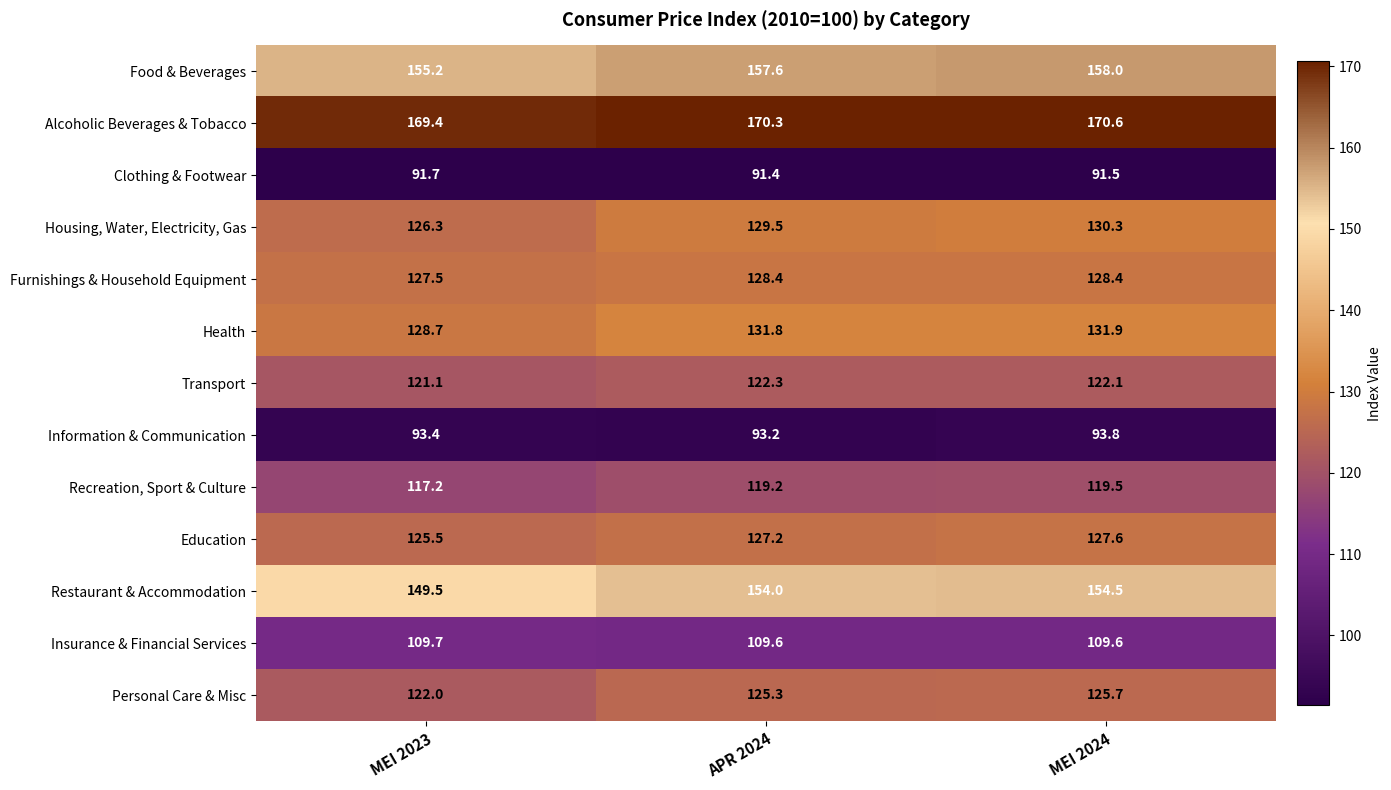

What is the sum of all Recreation, Sport & Culture values?

355.9